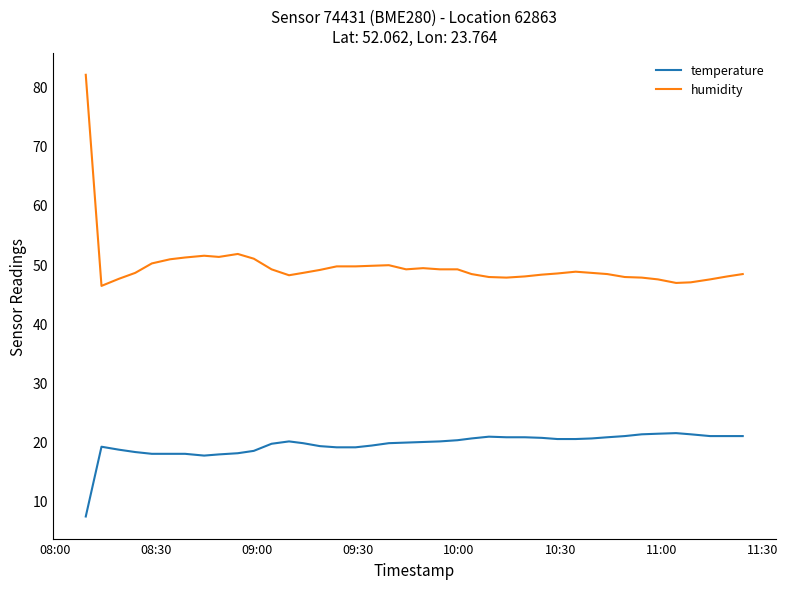

What is the maximum value shown in the chart?

82.0